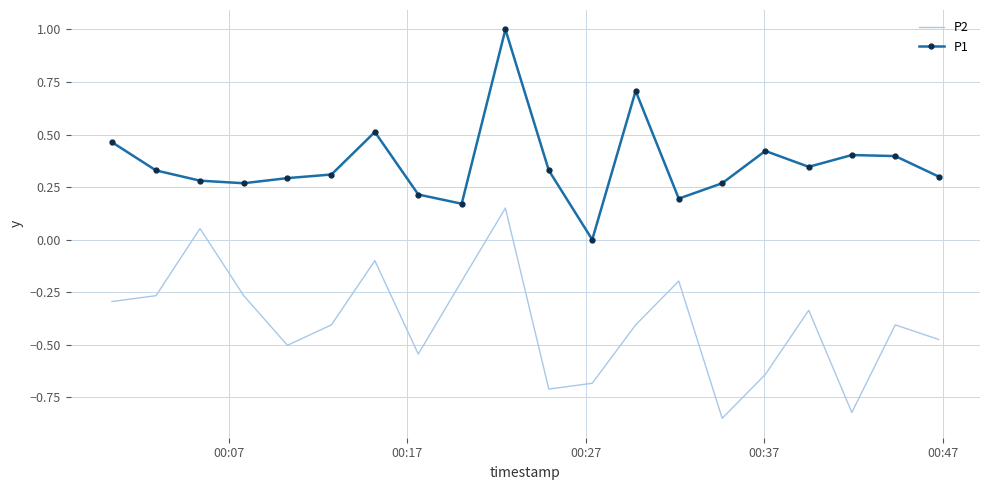

True or false: P2 and P1 intersect in this chart.

False